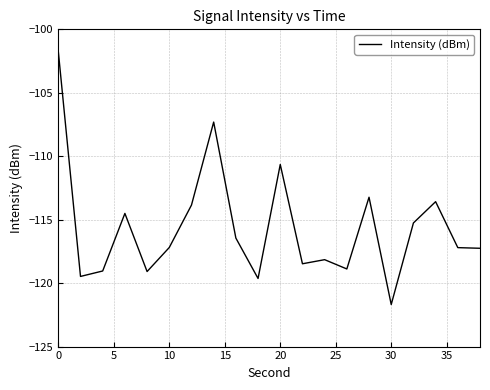

What is the maximum value shown in the chart?

-101.7